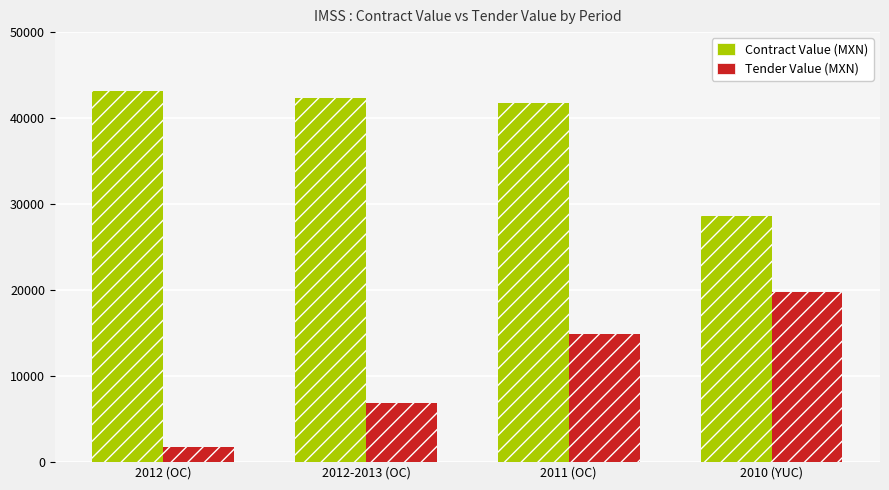

Between 2011 (OC) and 2010 (YUC), which series saw the biggest shift?

Contract Value (MXN)